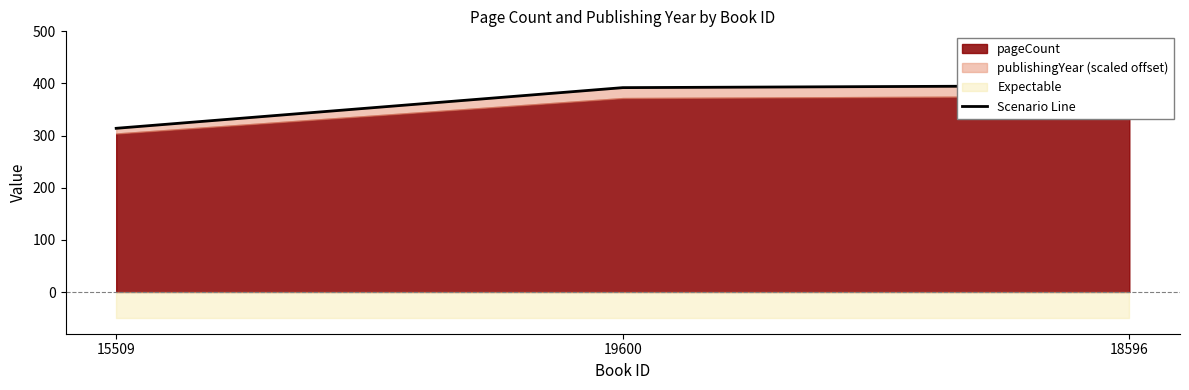

What is the label of the 1st point from the right?

18596